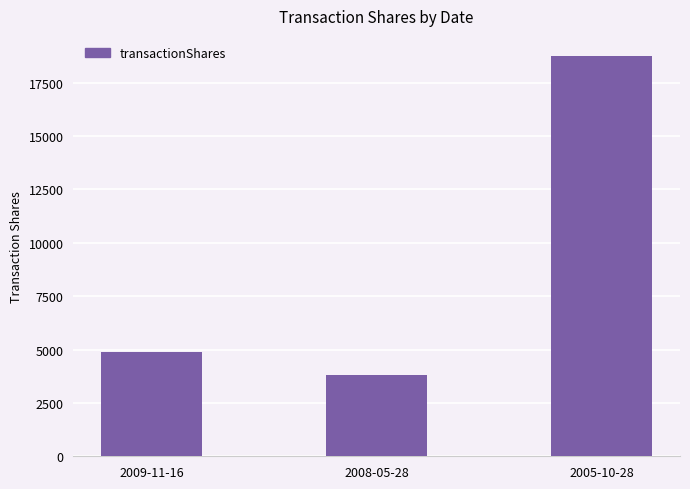

What is the approximate value at 2005-10-28?

18750